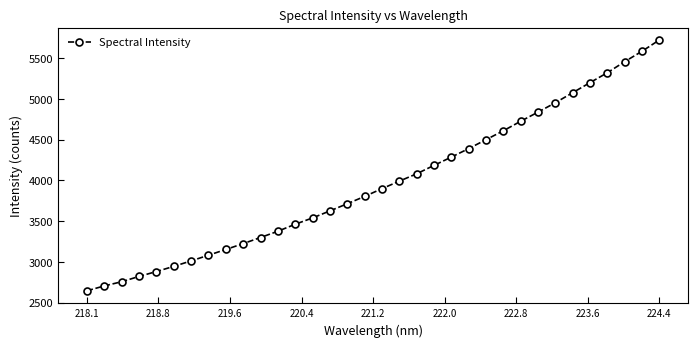

What is the average value?

3965.8